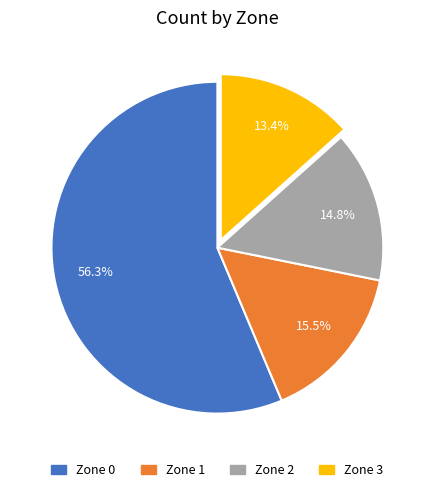

To the nearest percent, what is the difference between the Zone 0 and Zone 3 slice percentages?

43%